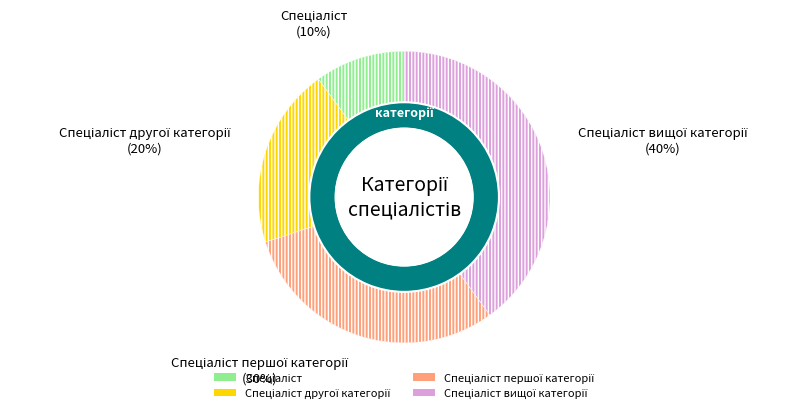

To the nearest percent, what is the difference between the largest and smallest slice percentages?

30%